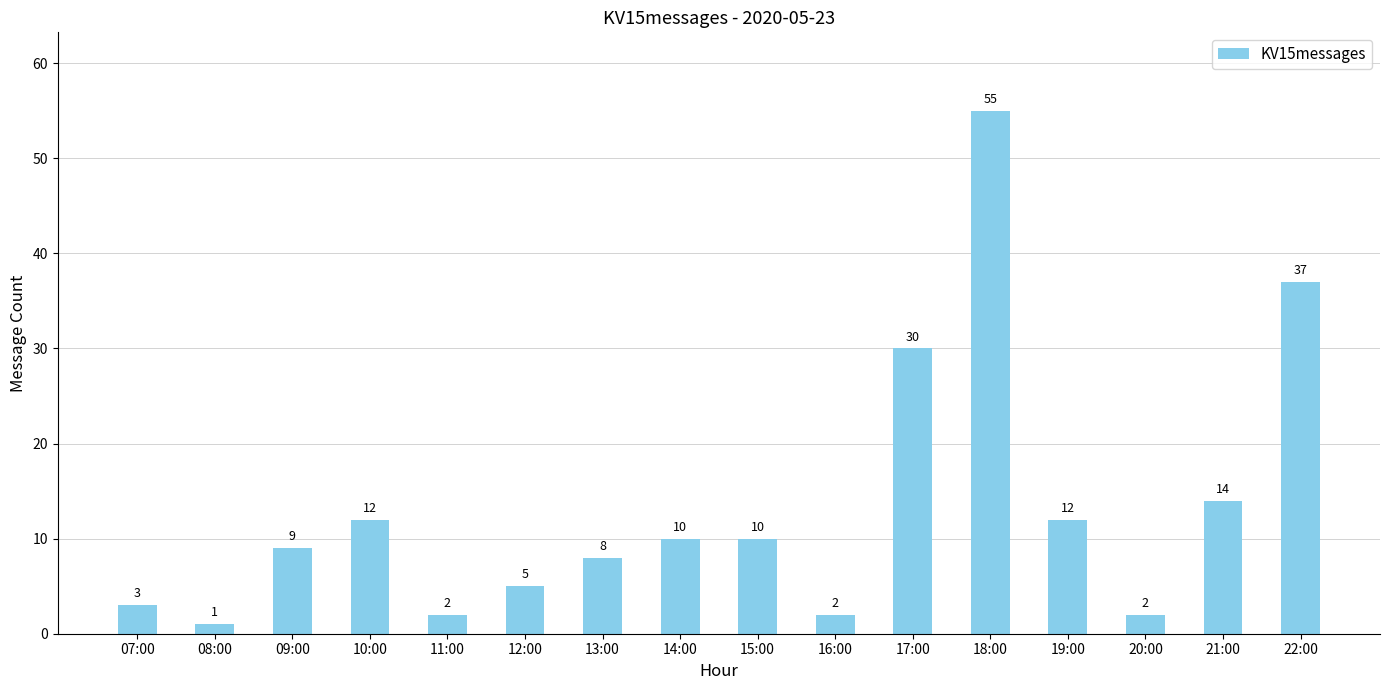

What is the difference between the second highest and second lowest values?

35